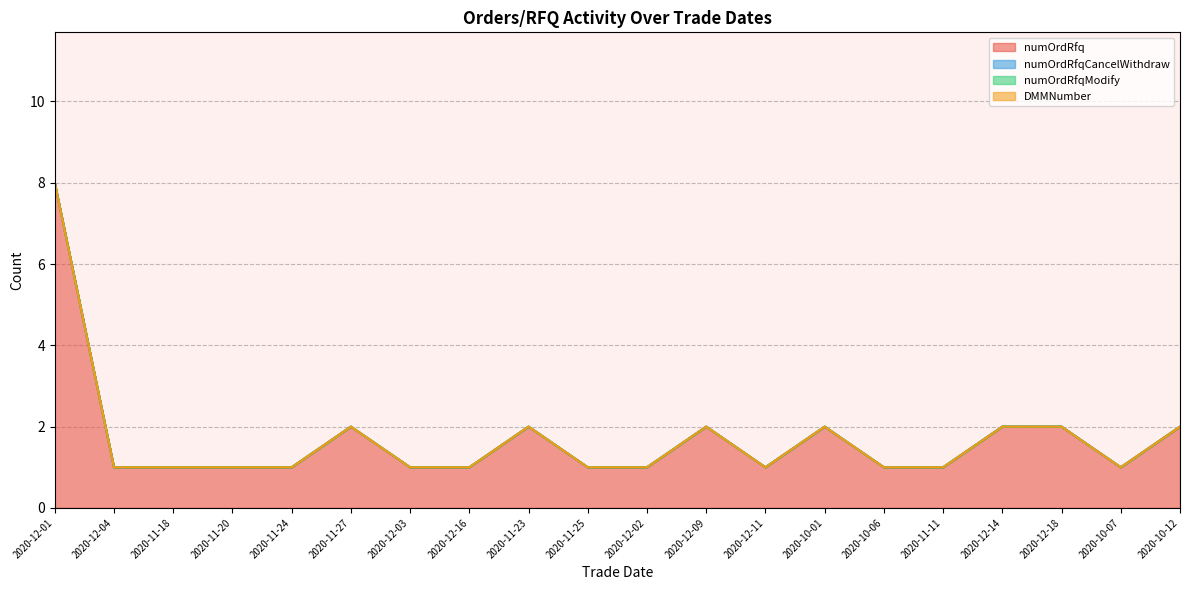

What is the label of the 9th point from the left?

2020-11-23